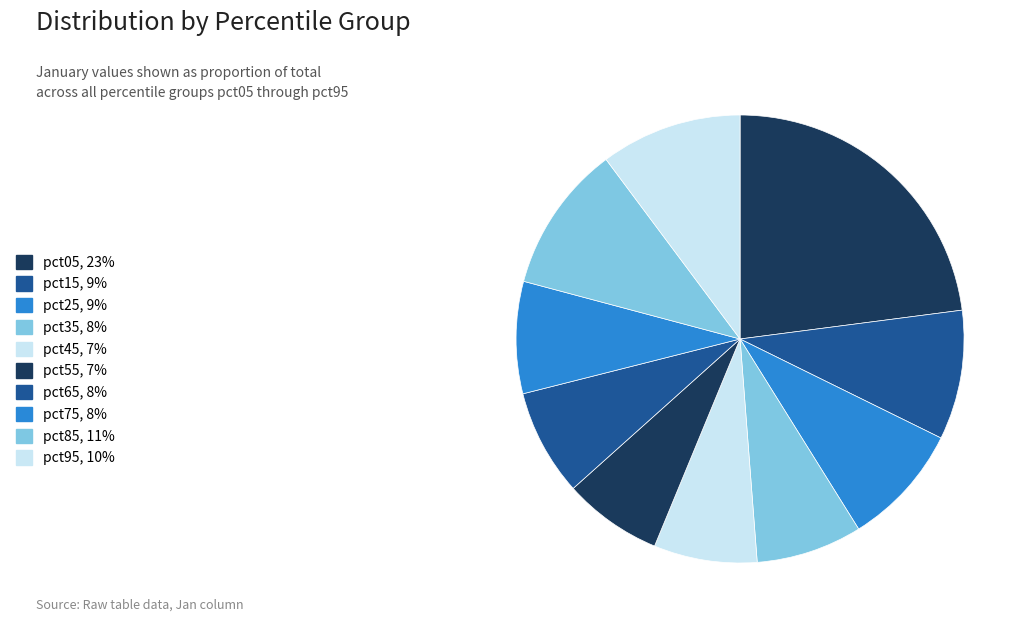

How much of the chart is everything except pct15?

90.7%